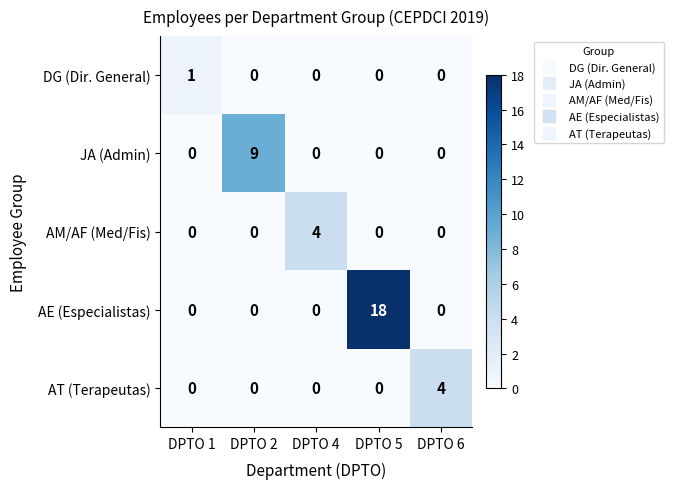

How many categories are shown in the chart?

5